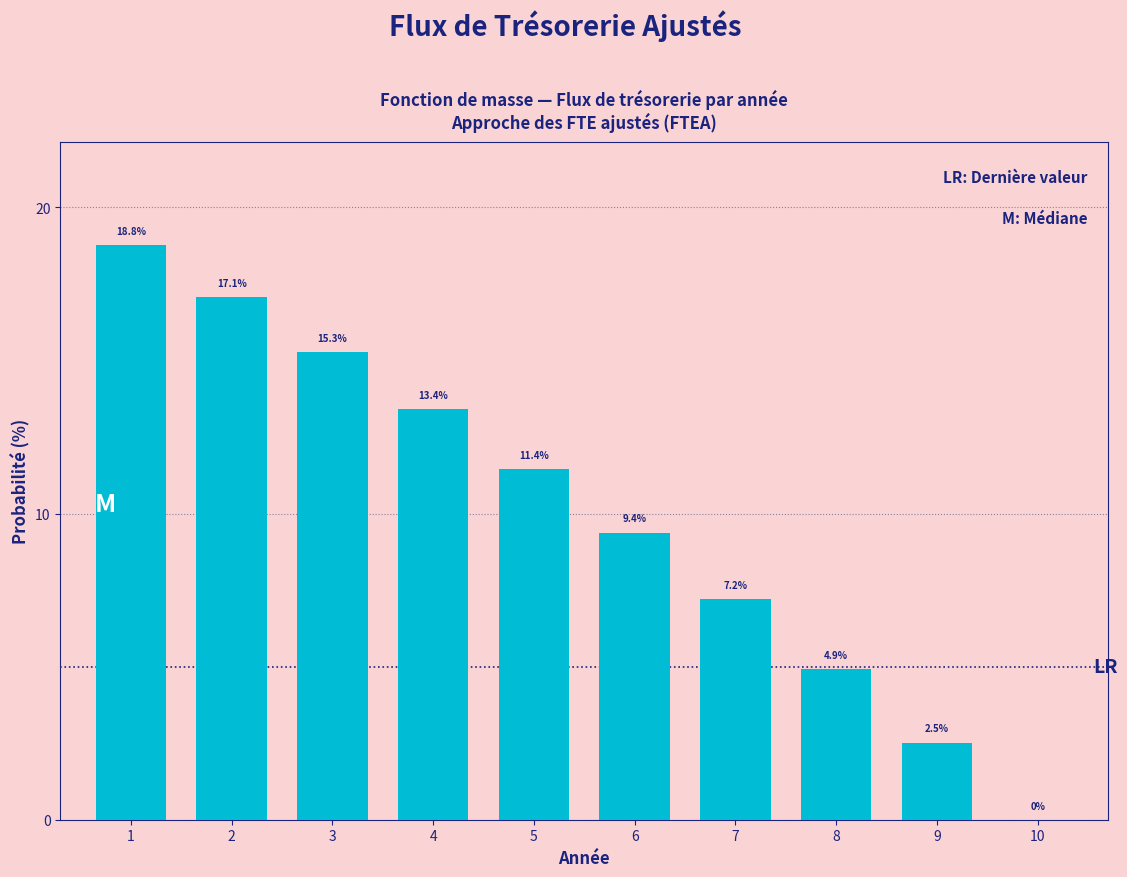

Reading right to left, extract all data points from this chart.

10=0.0	9=2.5	8=4.9	7=7.2	6=9.4	5=11.4	4=13.4	3=15.3	2=17.1	1=18.8